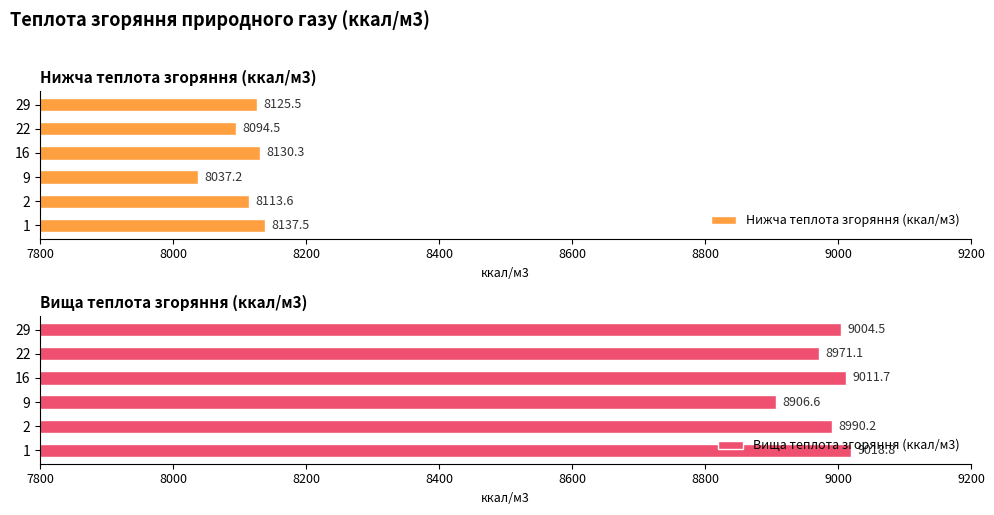

The value of Нижча теплота згоряння (ккал/м3) at 9 is 3849.6. True or false?

False